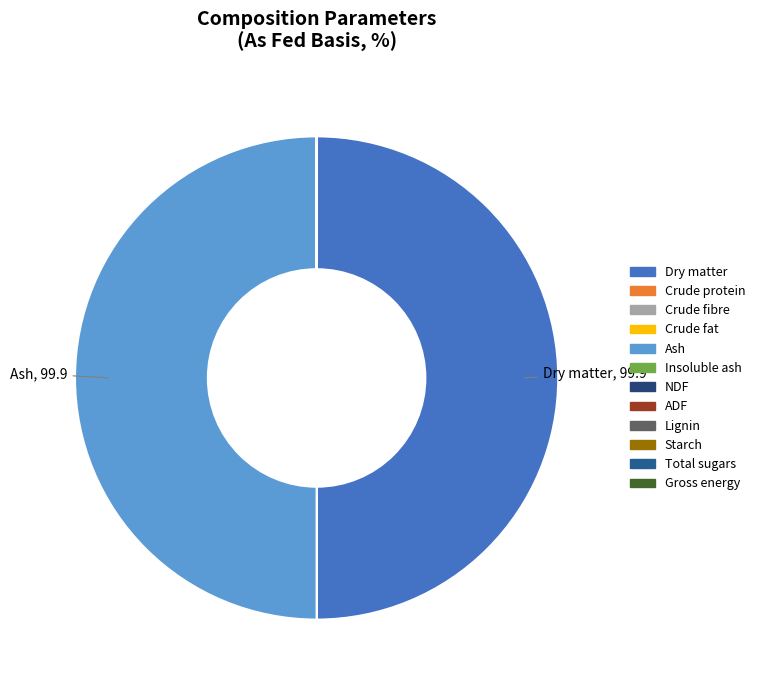

How many segments does this pie chart have?

12